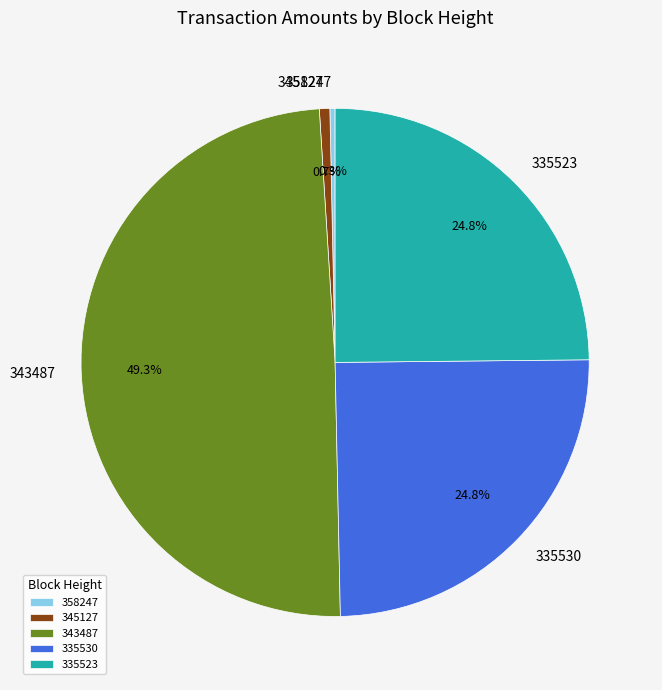

Is there a majority slice in this chart?

No